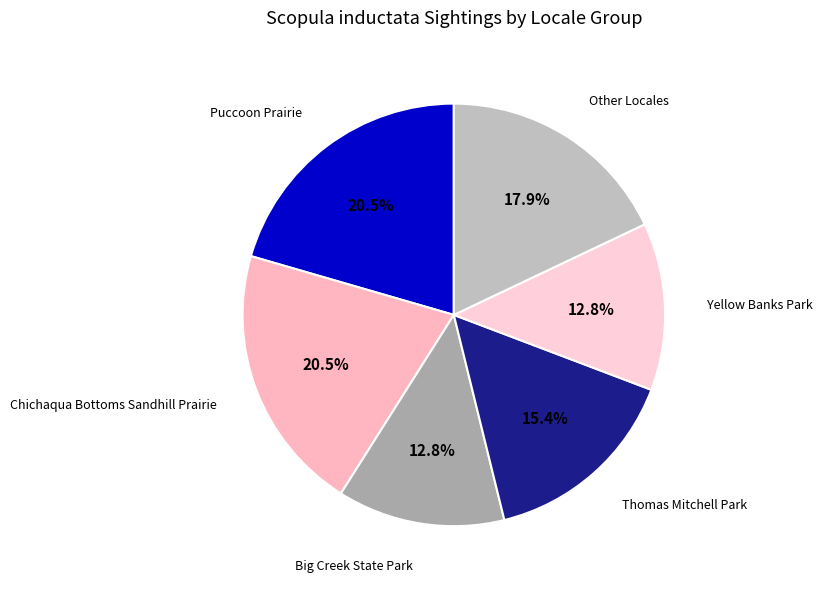

Approximately how many times larger is the value at Puccoon Prairie compared to Yellow Banks Park?

1.6